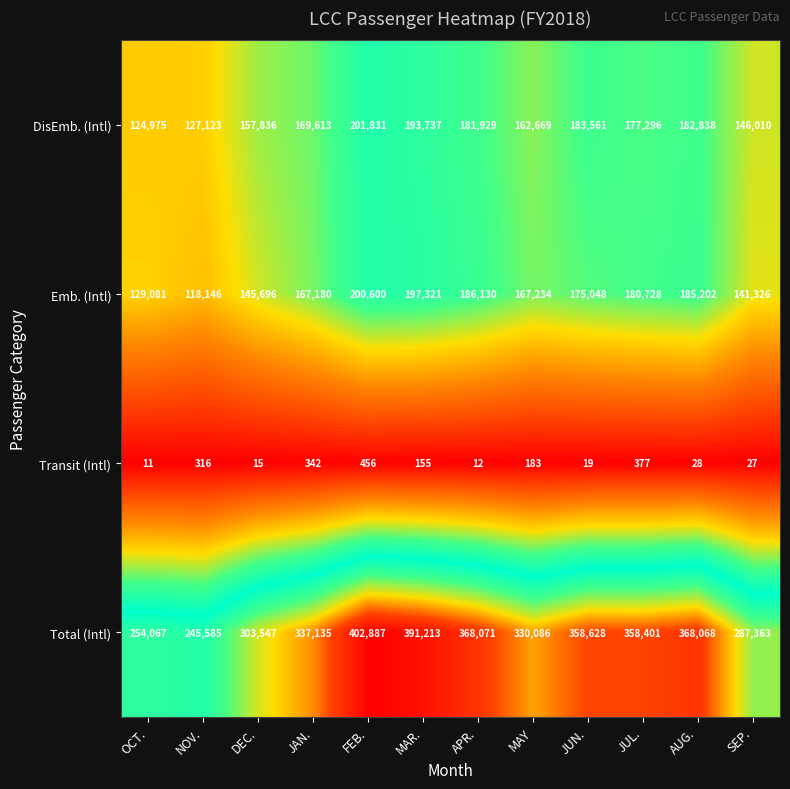

Is the value of DisEmb. (Intl) at AUG. greater than the value of Transit (Intl) at MAY?

Yes